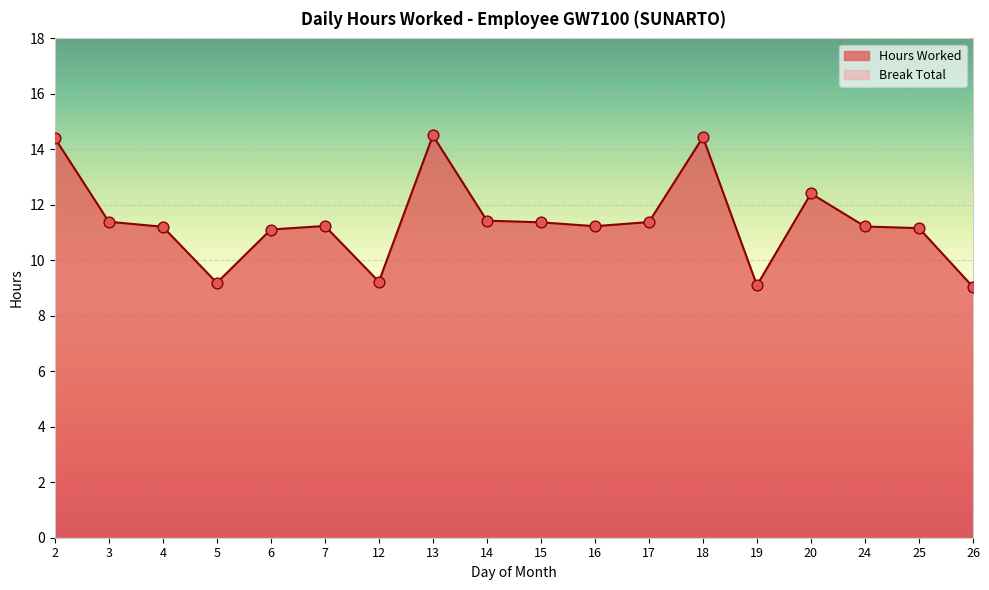

Approximately how many times larger is the value at 7 compared to 6?

1.0